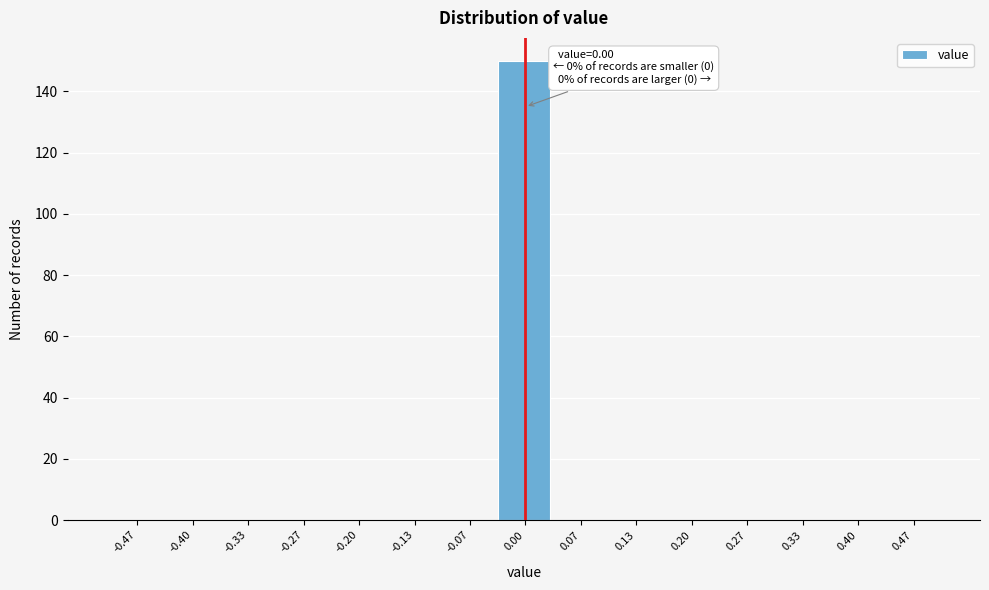

Over which range of the x-axis is the bar tallest?

-0.03 to 0.03